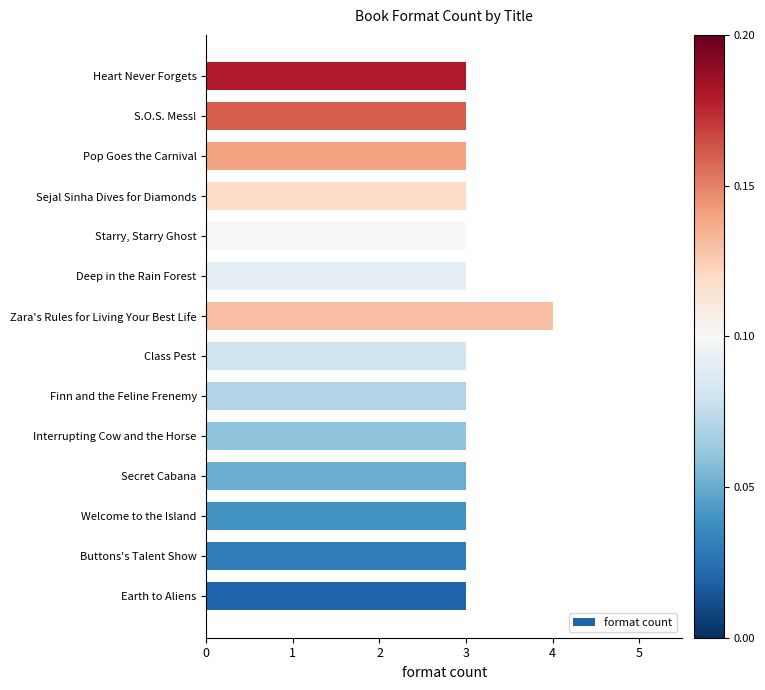

Between Class Pest and Zara's Rules for Living Your Best Life, which is larger?

Zara's Rules for Living Your Best Life